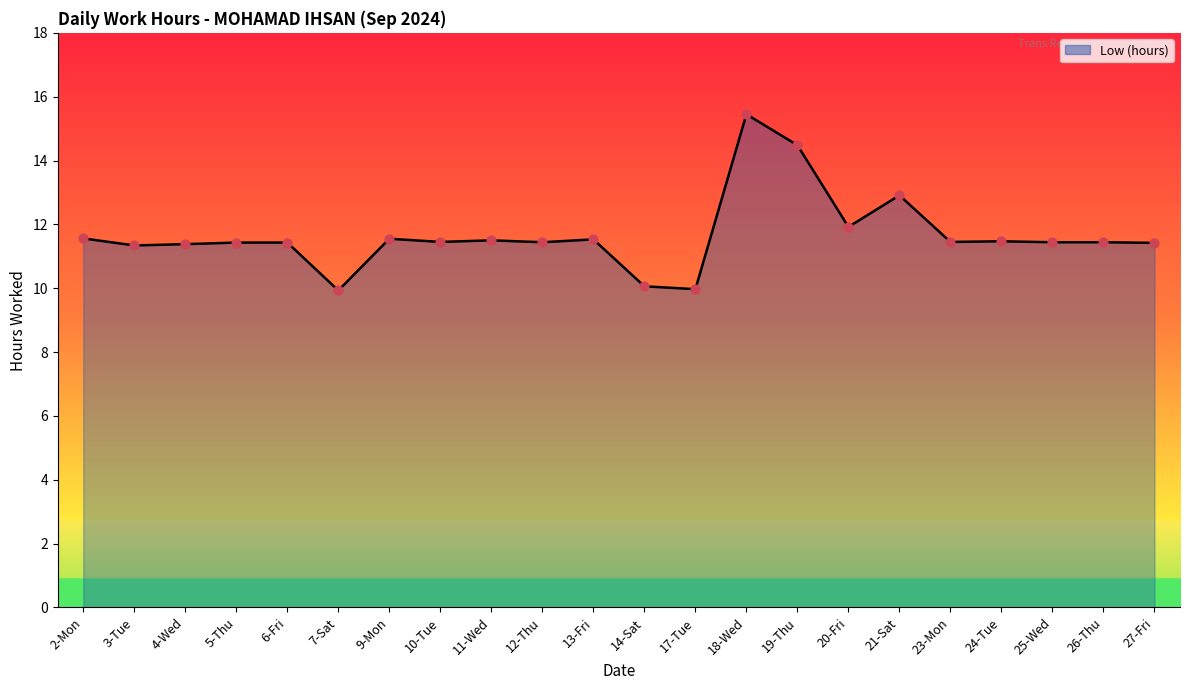

What is the ratio of the value at 24-Tue to the value at 17-Tue?

1.2